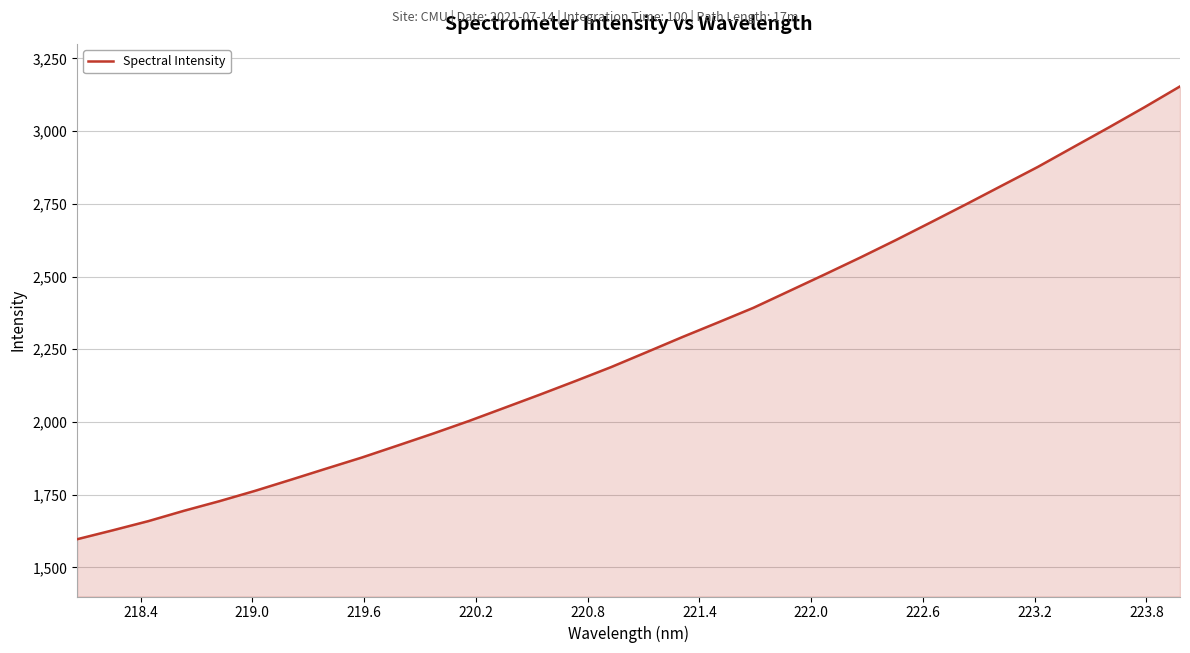

What is the average value?

2271.3